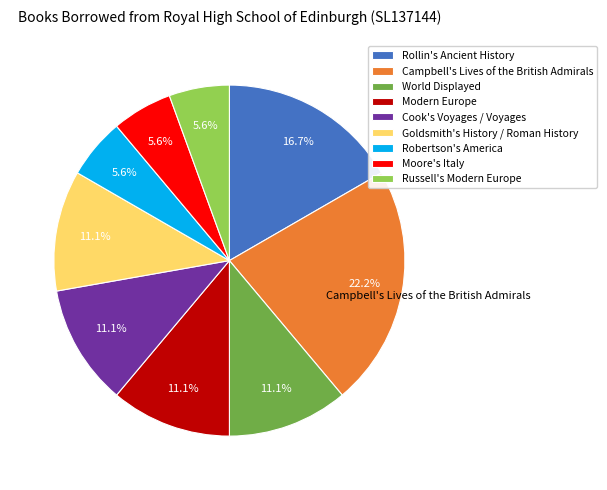

To the nearest percent, what is the difference between the largest and smallest slice percentages?

17%